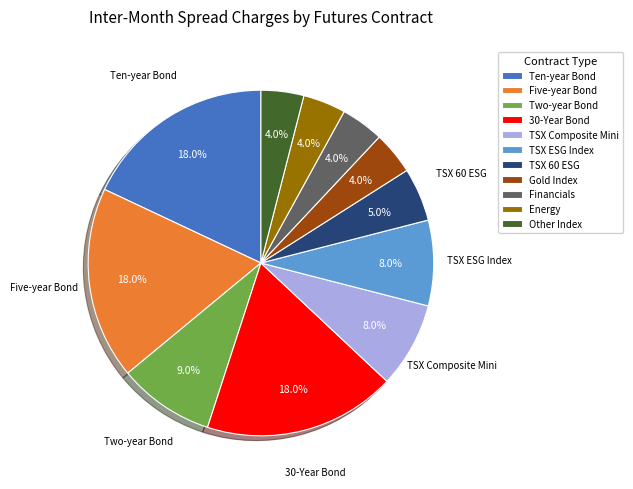

Does any single category account for the majority?

No